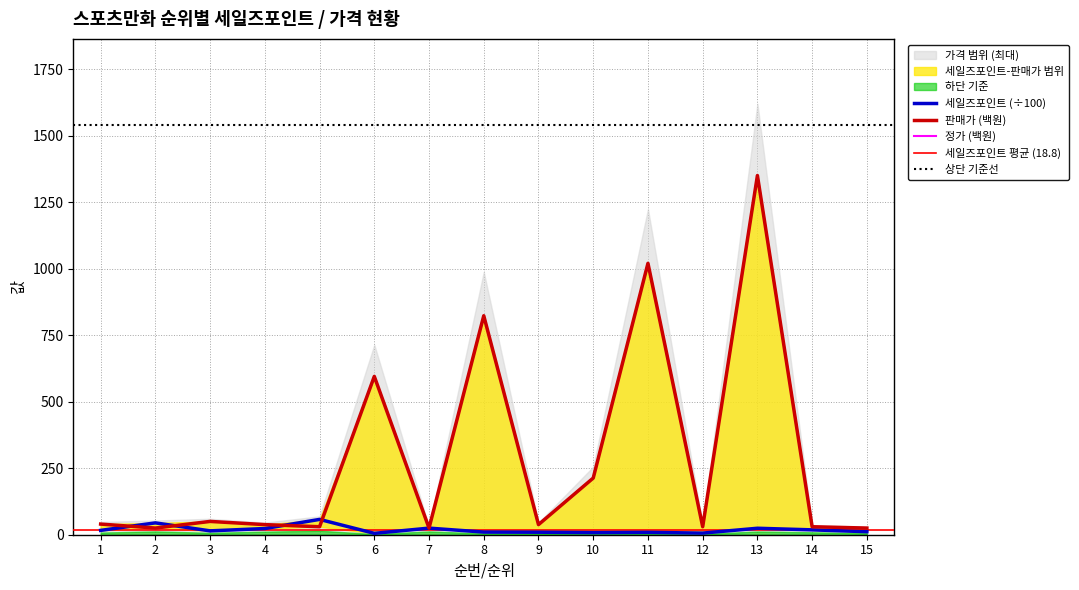

Does the chart display data point markers on the line(s)?

No